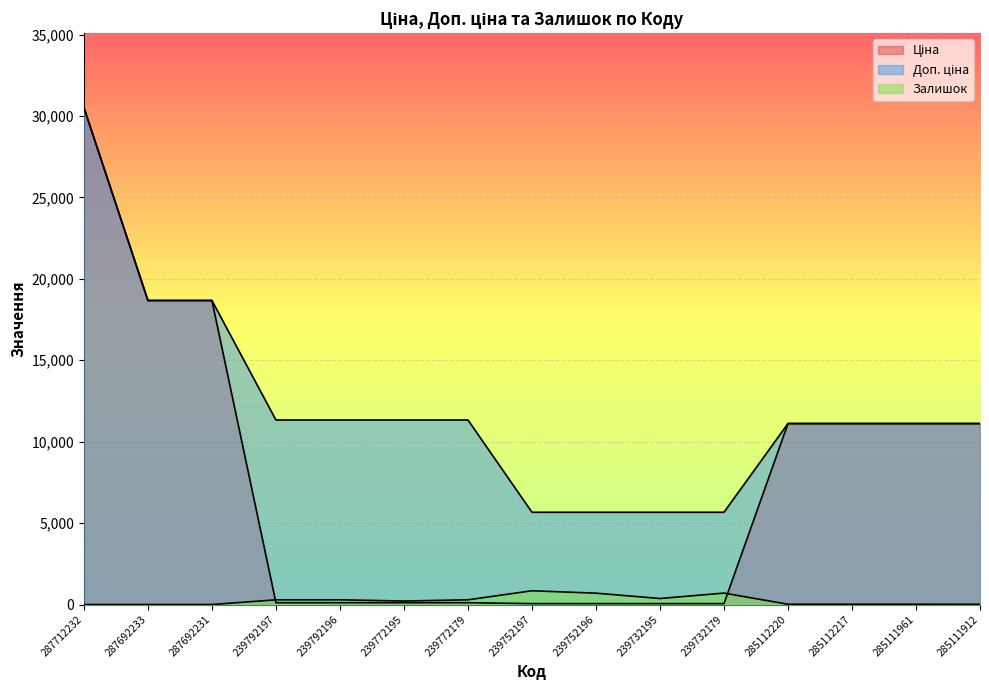

True or false: Доп. ціна and Залишок intersect in this chart.

False